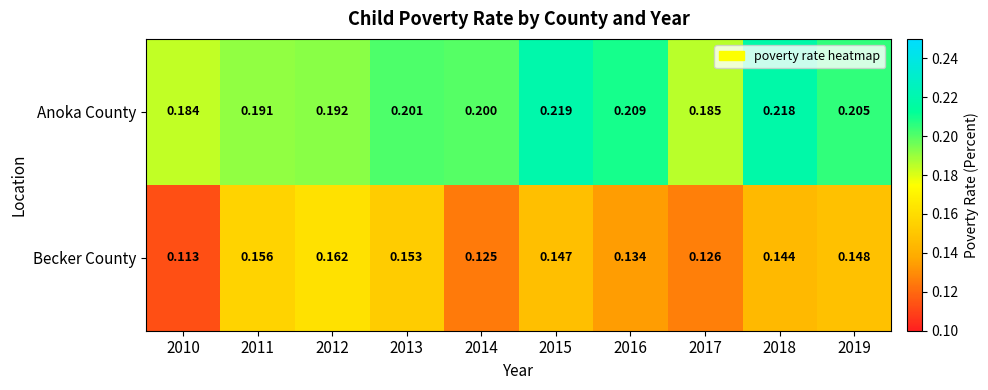

Which series has the largest total across all categories?

Anoka County